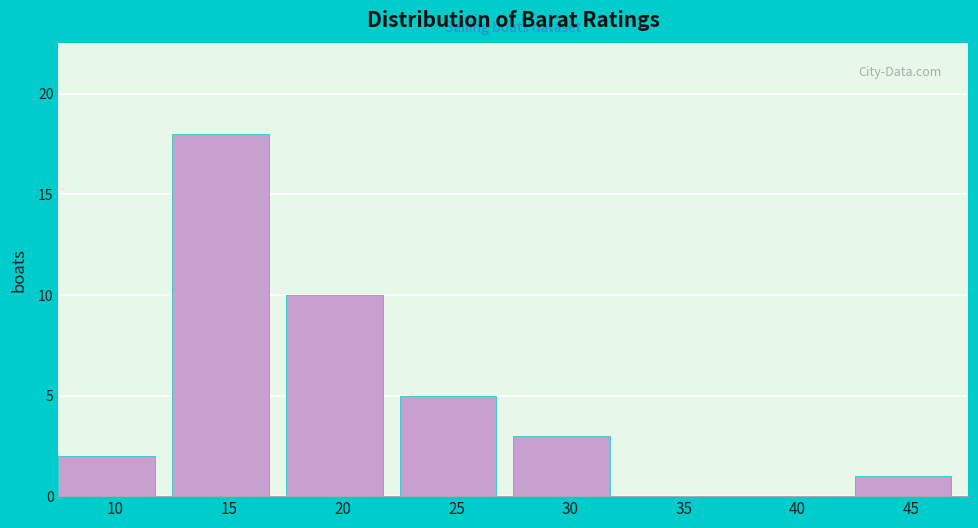

Reading left to right, what are all the values shown in this chart?

10=2	15=18	20=10	25=5	30=3	35=0	40=0	45=1